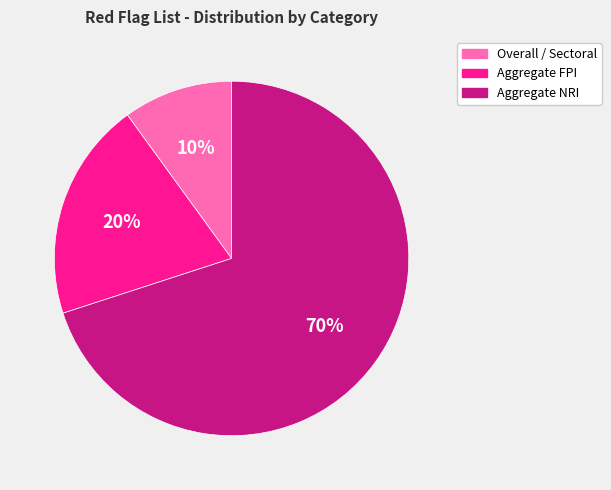

To the nearest percent, what is the average slice percentage?

33%